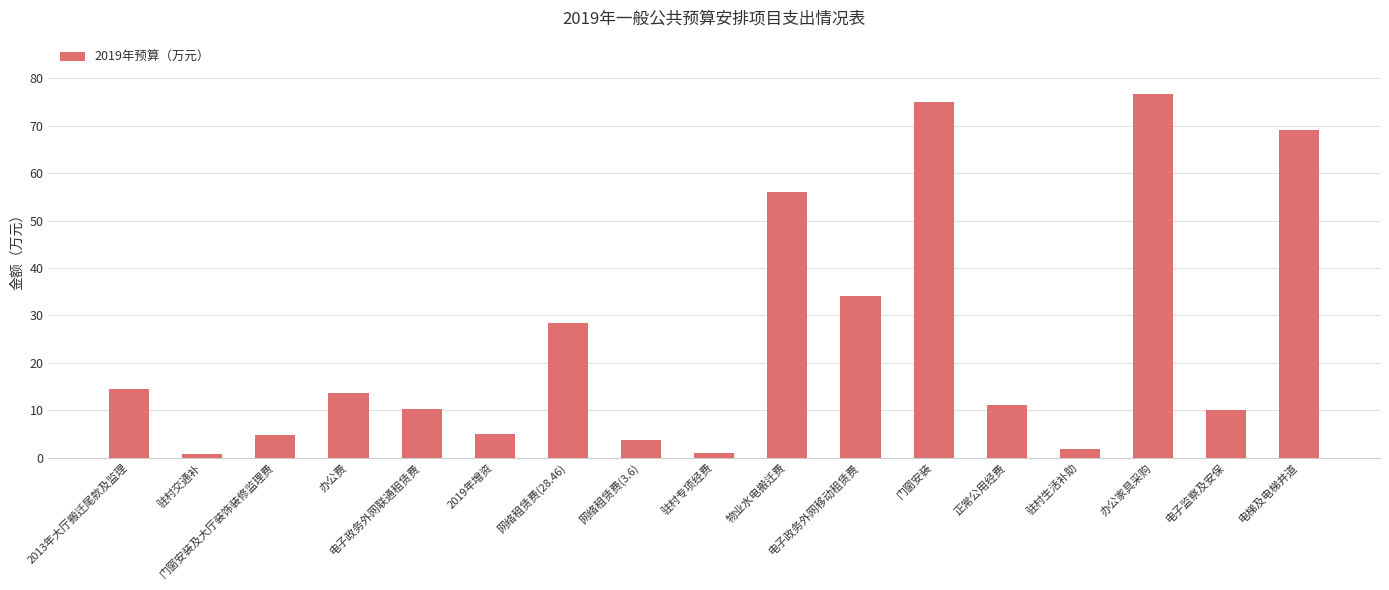

What value does the data have at 正常公用经费?

11.0